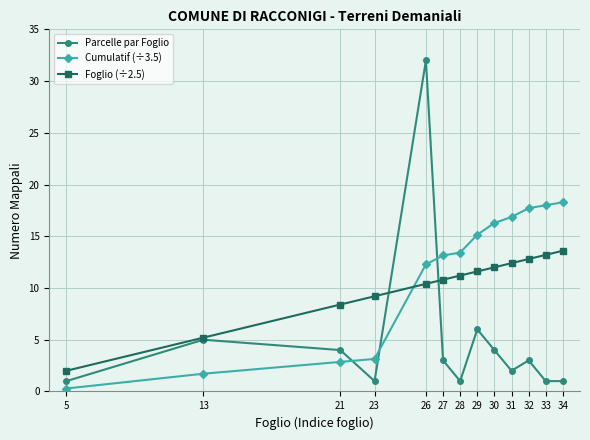

Is it true that Parcelle par Foglio equals 32.0 at 26?

True